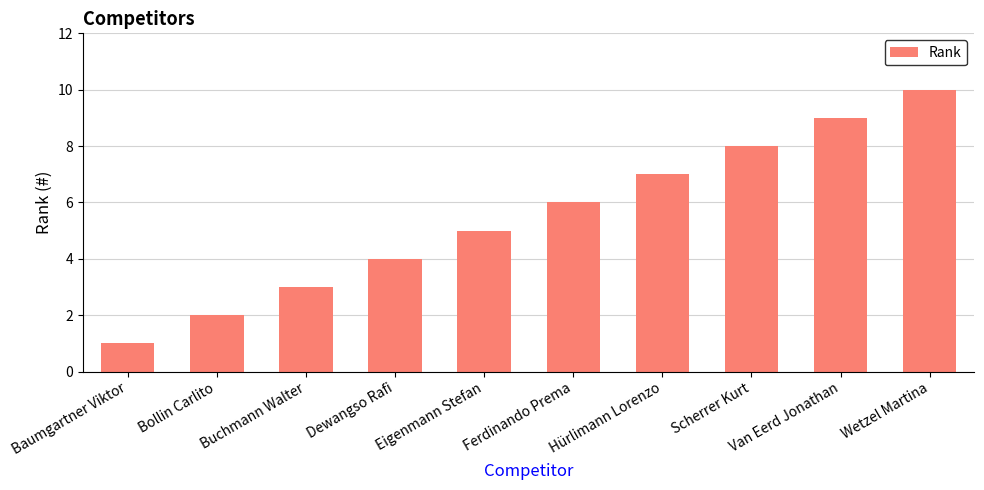

Reading left to right, what are all the values shown in this chart?

1	2	3	4	5	6	7	8	9	10